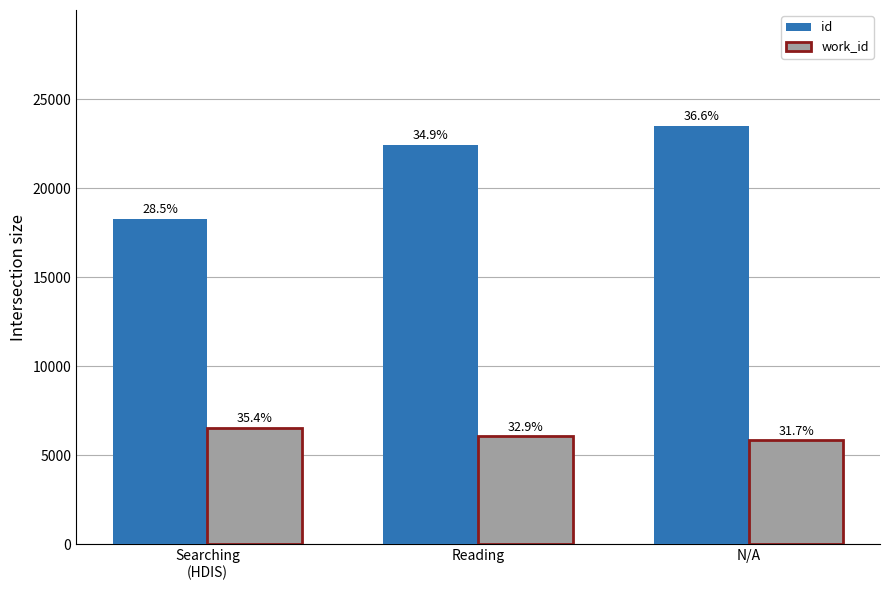

What is the difference between the highest and lowest values at Reading?

16370